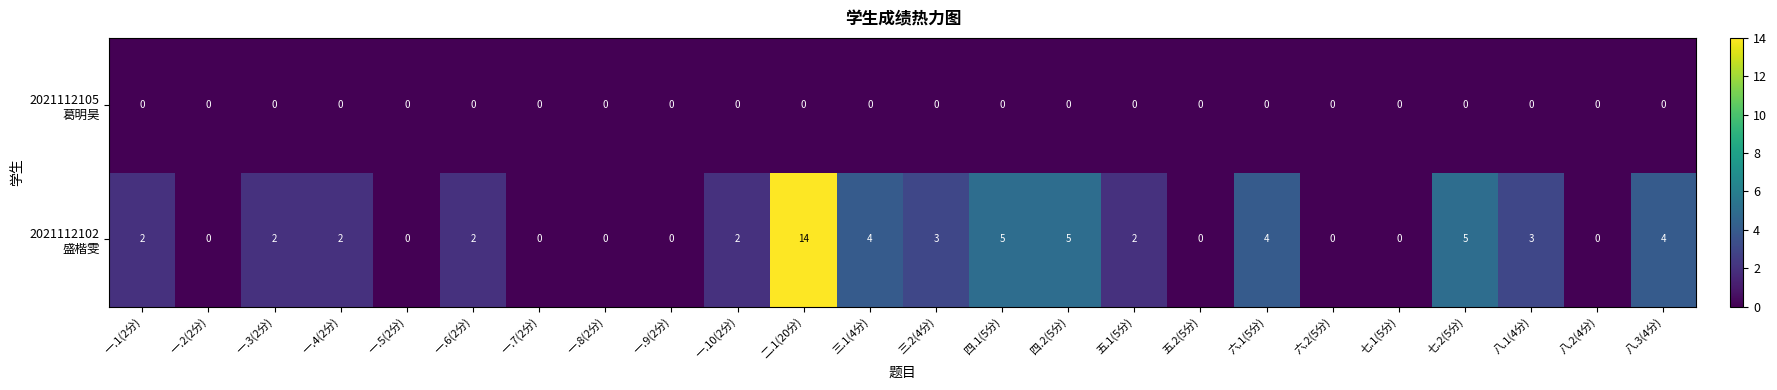

What is the difference between the highest and lowest values at 八.3(4分)?

4